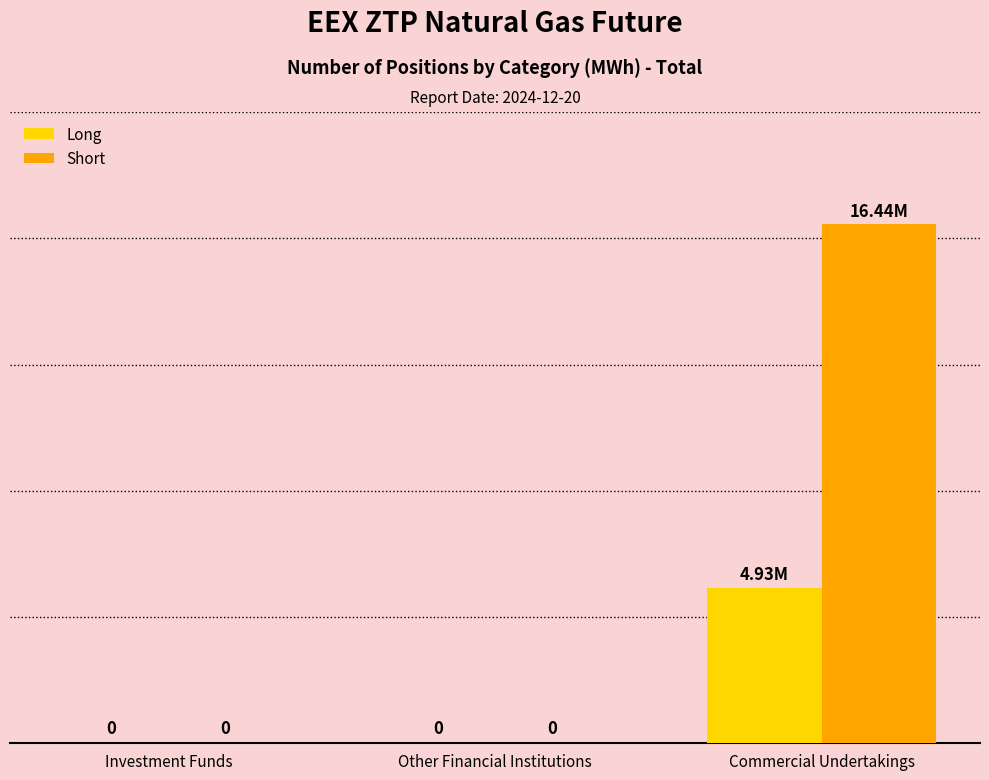

What are all the series names shown in the legend?

Long, Short